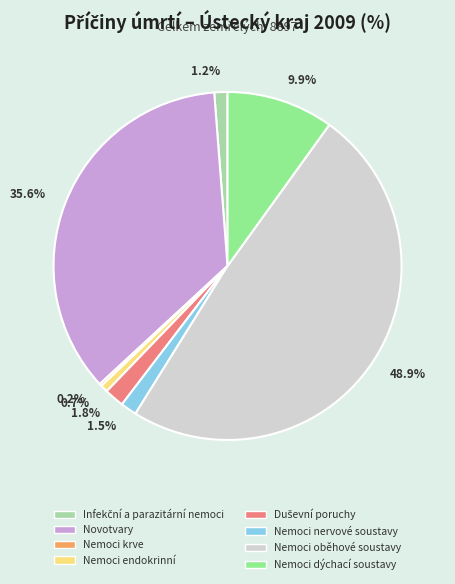

Is there a majority slice in this chart?

No